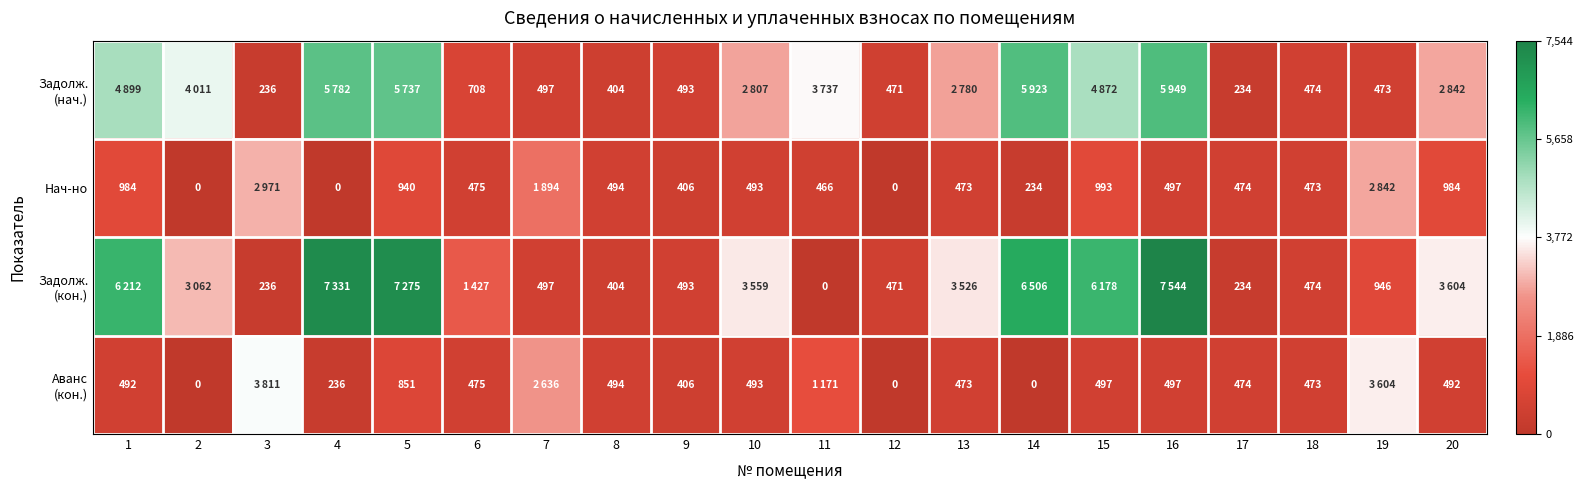

How many positive values does the Нач-но series have?

17